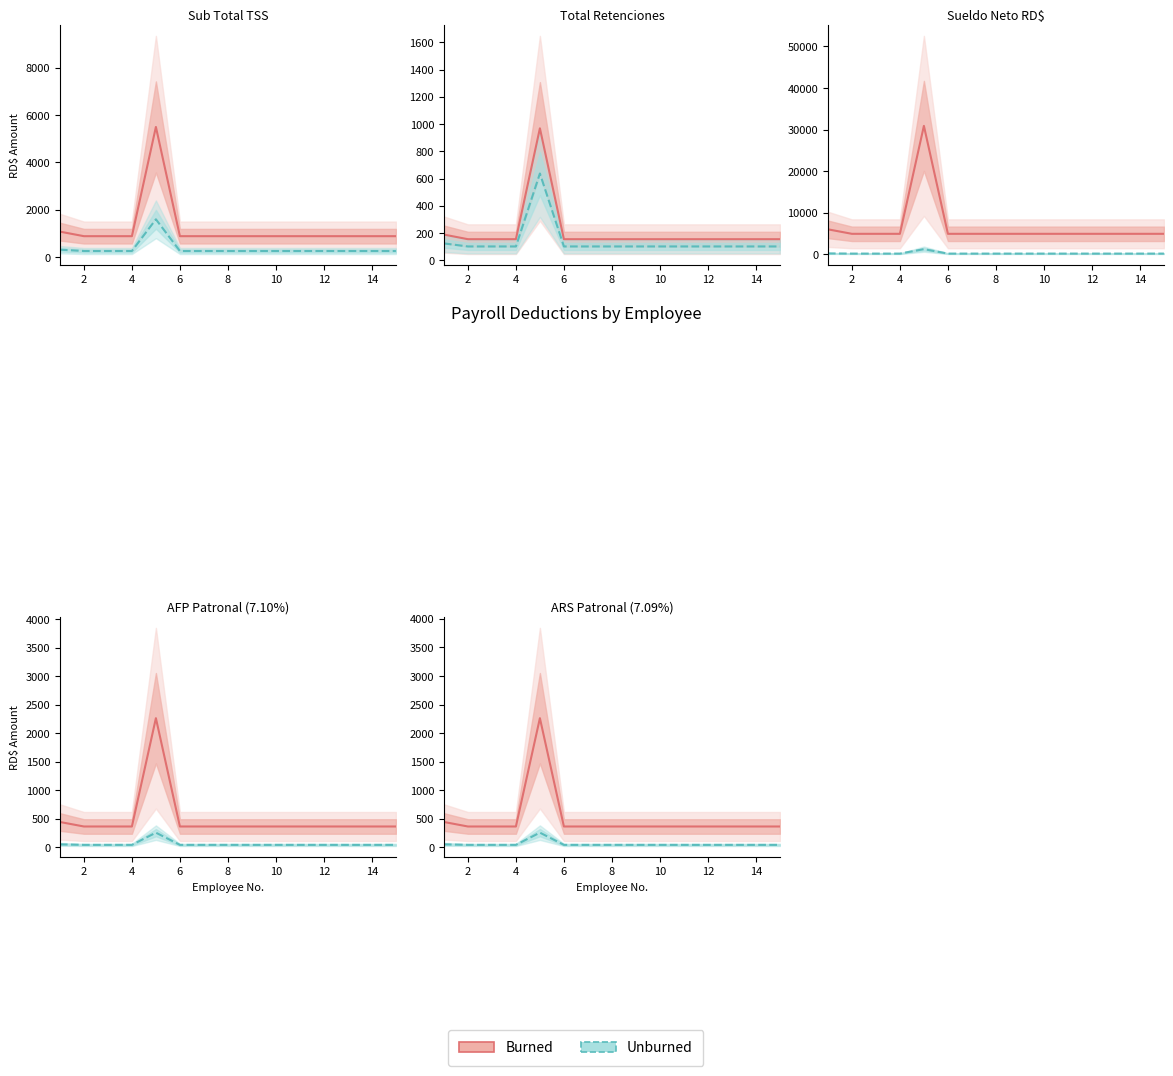

What is the total value across all series at 12?

403.8